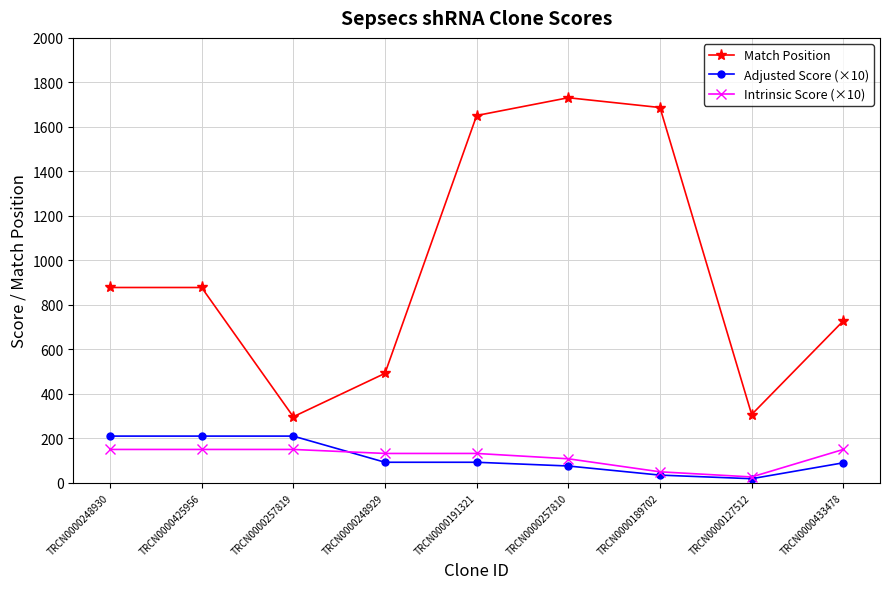

What is the average value of the Adjusted Score (×10) series?

114.8